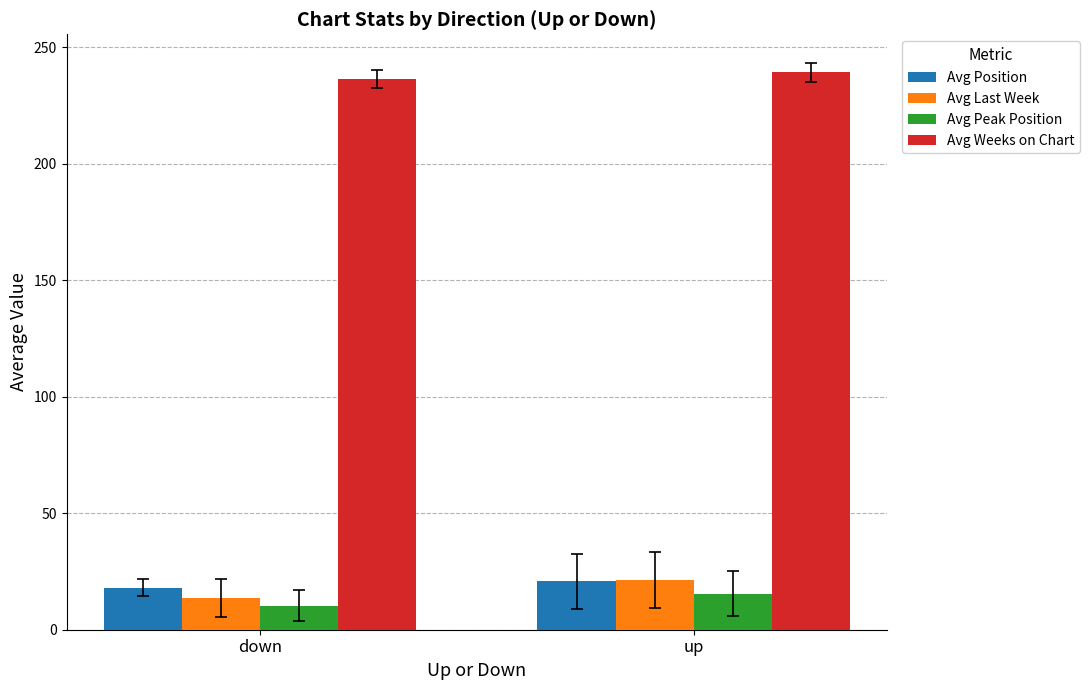

Reading left to right, what are all the values shown in this chart?

Avg Position: down=18.0	up=20.7
Avg Last Week: down=13.7	up=21.3
Avg Peak Position: down=10.3	up=15.4
Avg Weeks on Chart: down=236.3	up=239.3